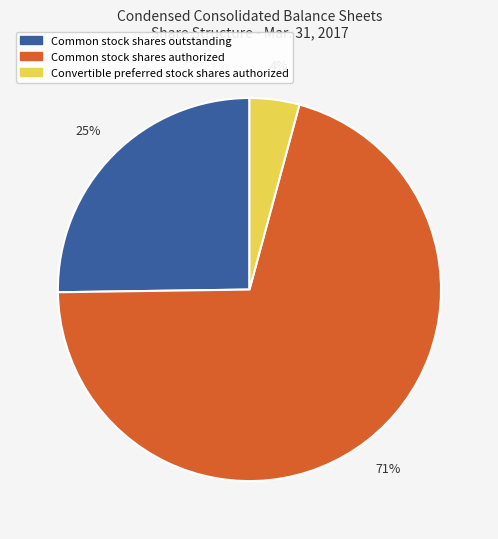

To the nearest percent, what portion does Common stock shares outstanding represent?

25%